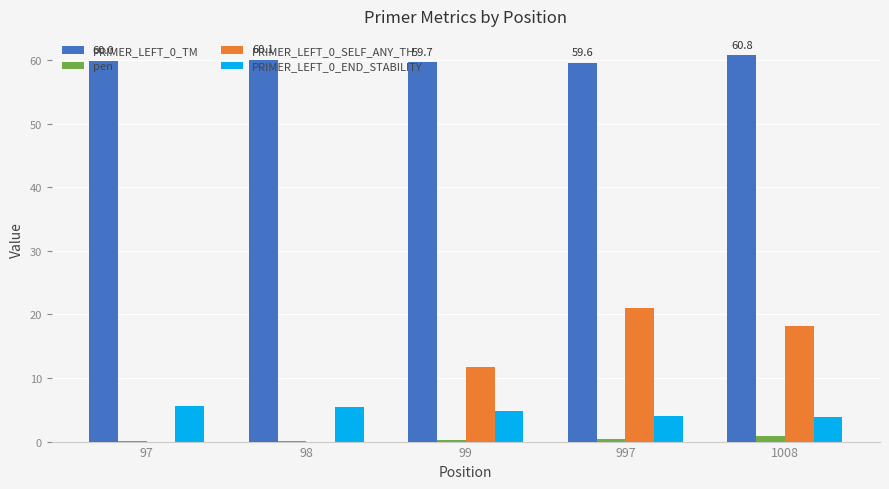

What is the greatest value displayed?

60.8